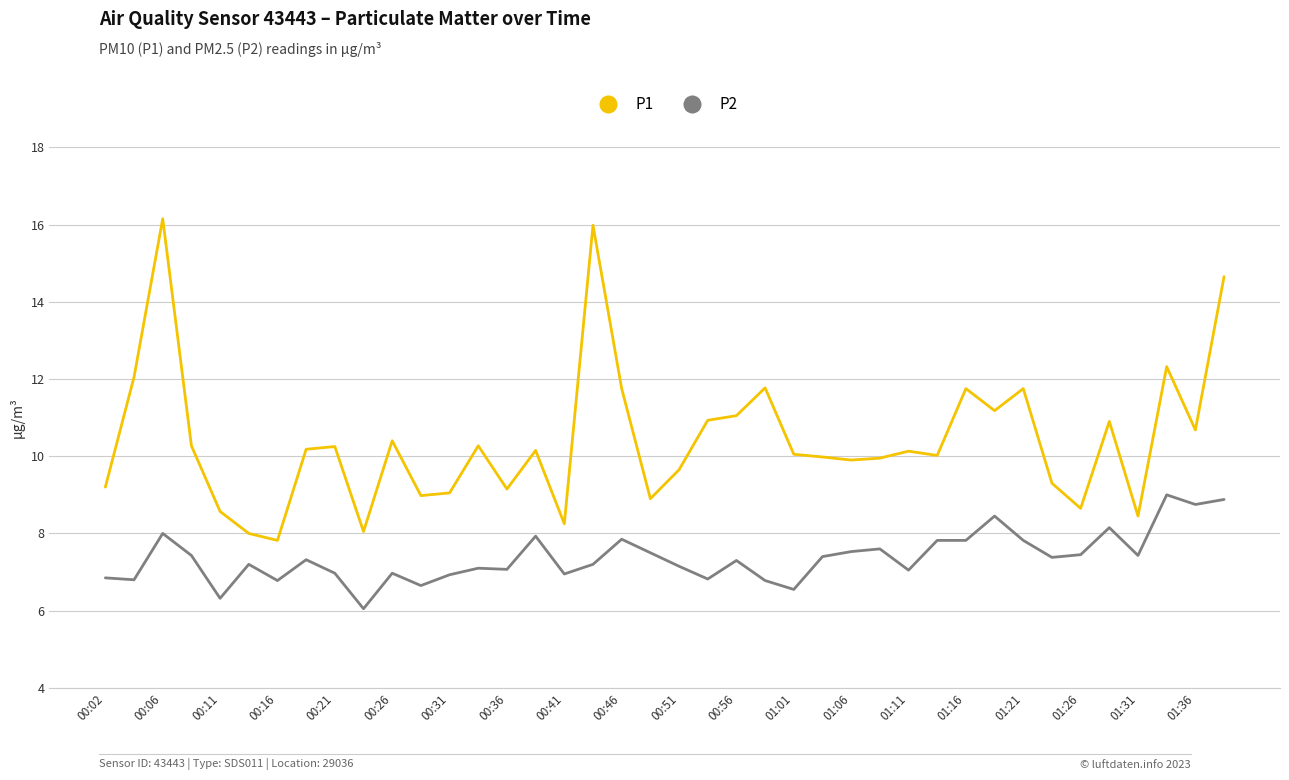

Which series has the widest spread of values?

P1